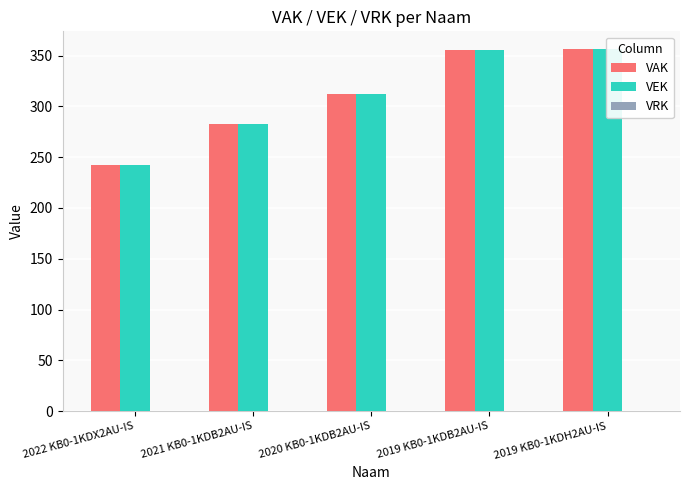

Which category has the highest value across all series?

2019 KB0-1KDH2AU-IS